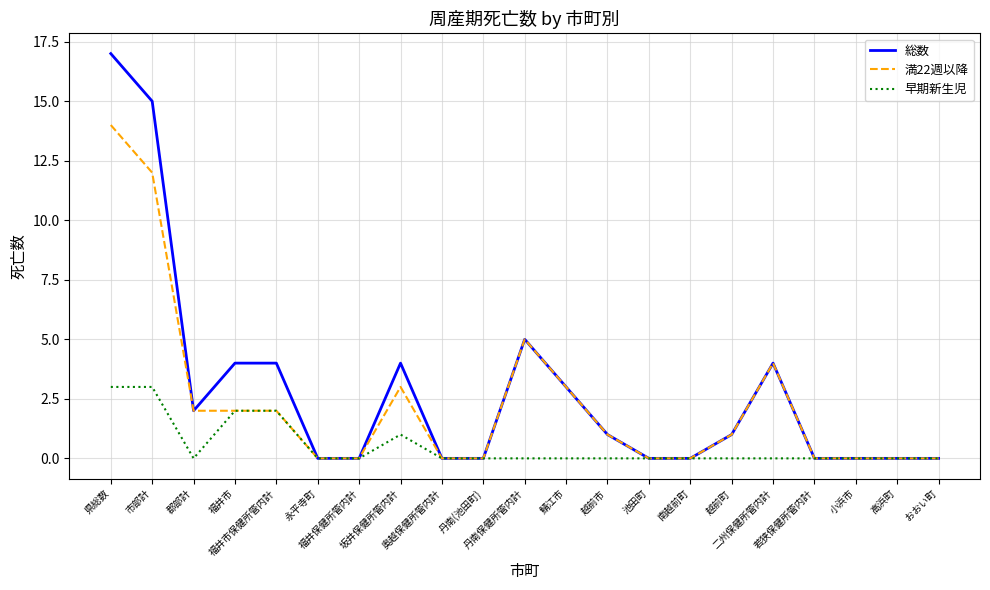

Does the chart display data point markers on the line(s)?

No